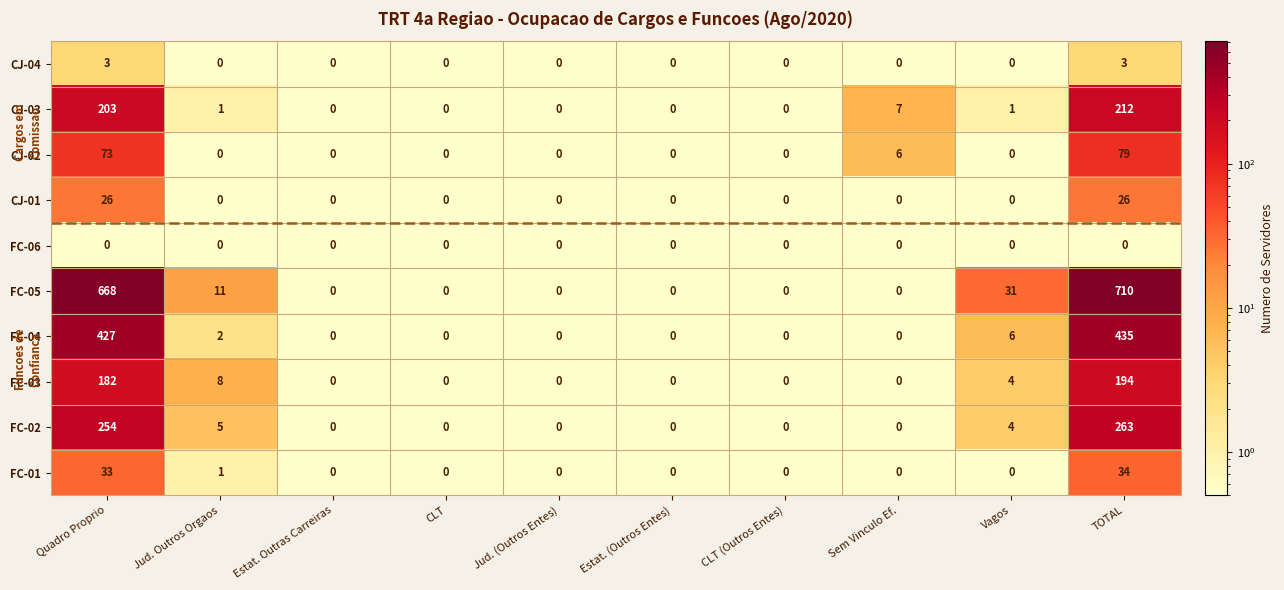

What is the sum of all CJ-01 values?

52